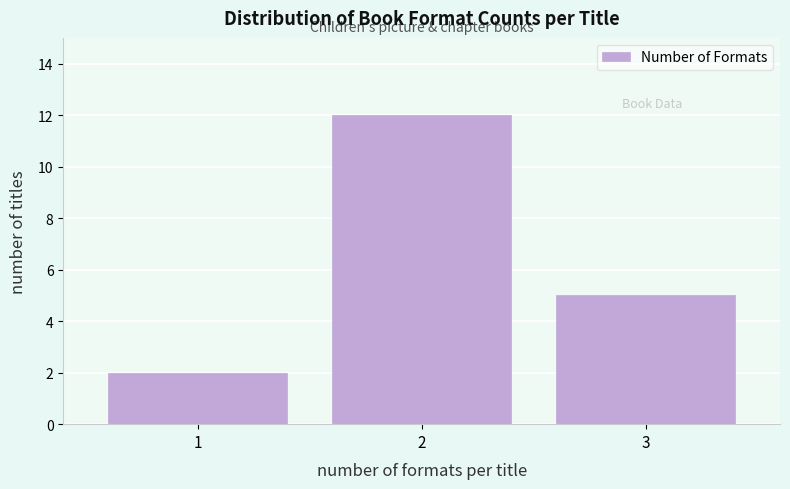

Reading left to right, extract all data points from this chart.

1=2	2=12	3=5